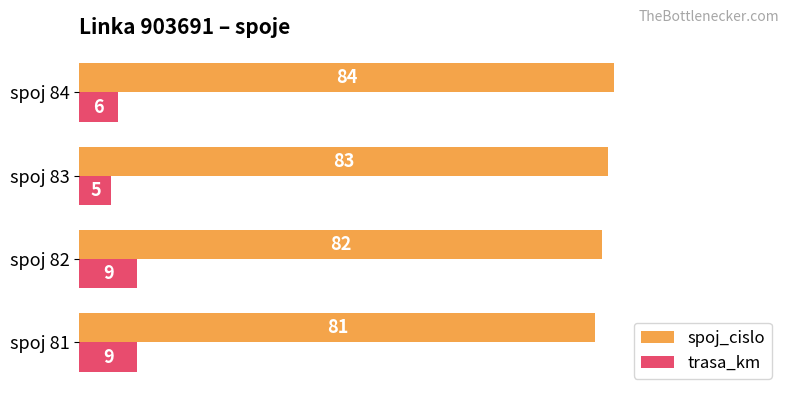

How many spoj_cislo values are between 82 and 84?

3